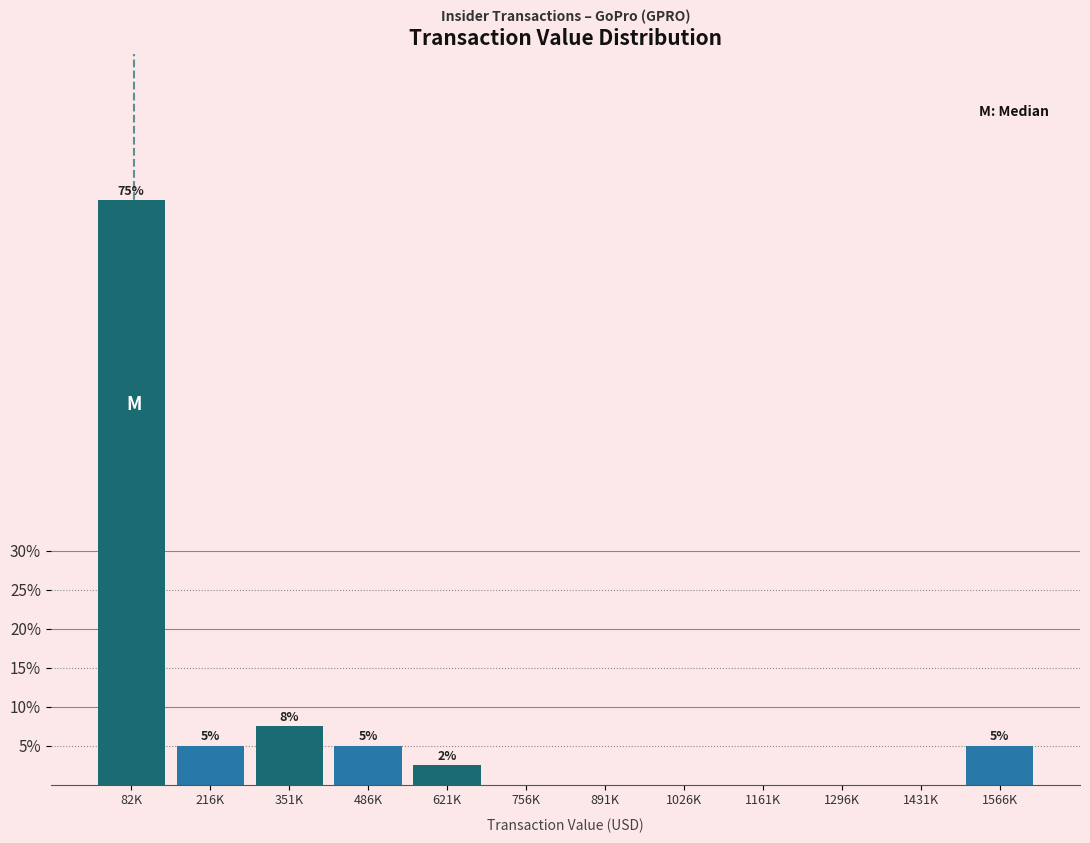

Is it true that the value at 1296K is 0.0?

True